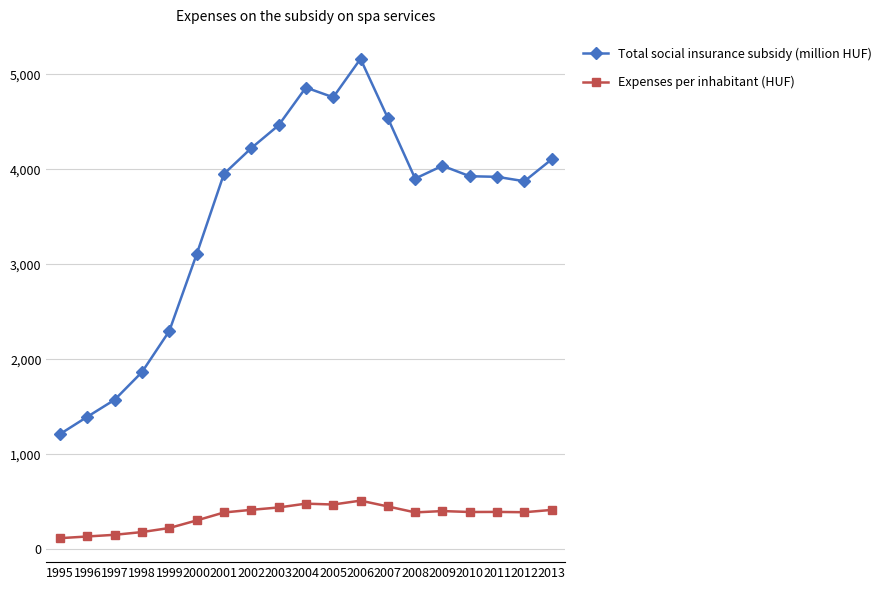

At which category is the sum across all series the highest?

2006